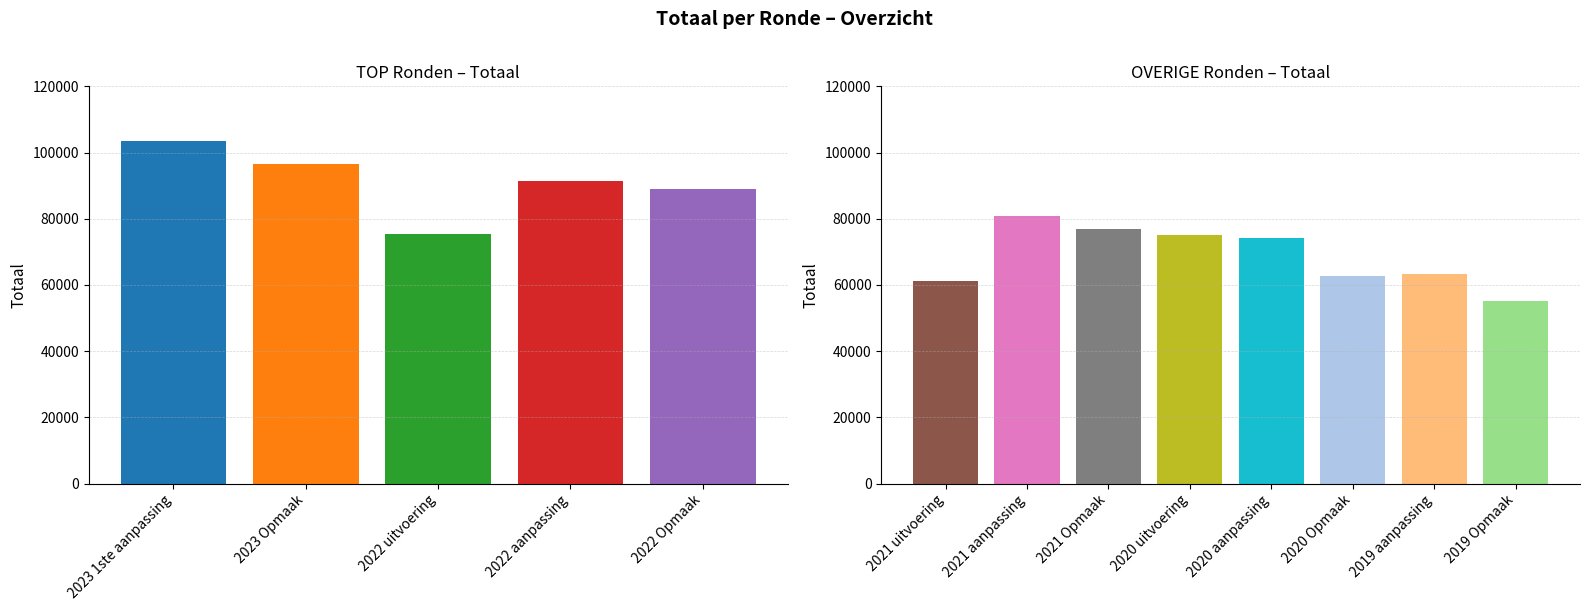

Reading left to right, extract all data points from this chart.

103454	96680	75469	91528	89089	61253	80819	76823	75240	74322	62591	63206	55126